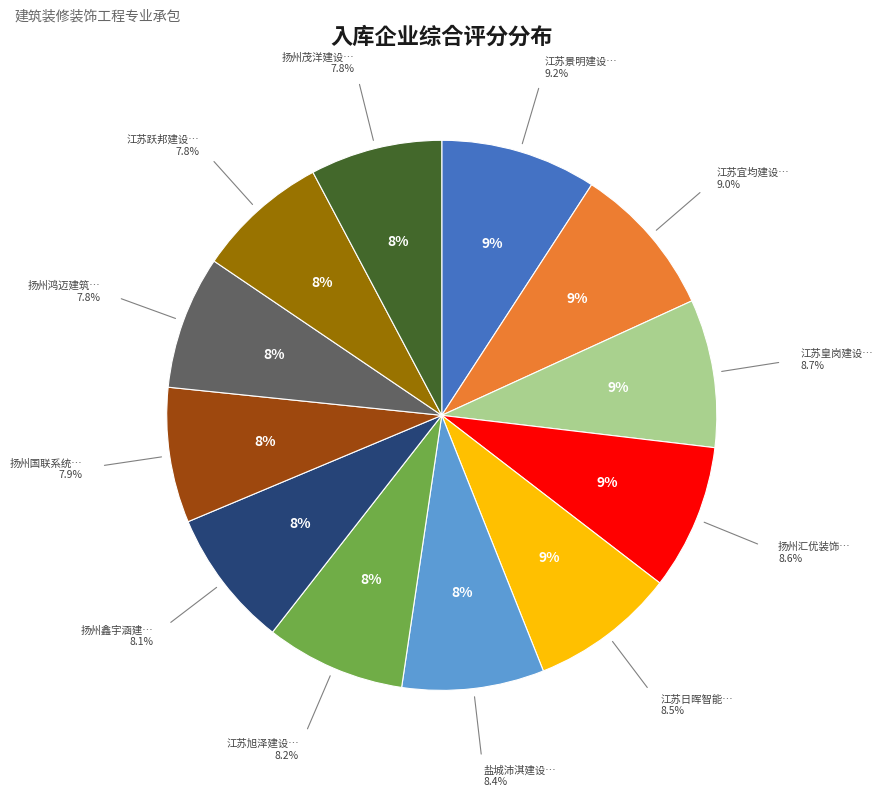

To the nearest percent, what portion does 江苏跃邦建设有限公司 represent?

8%